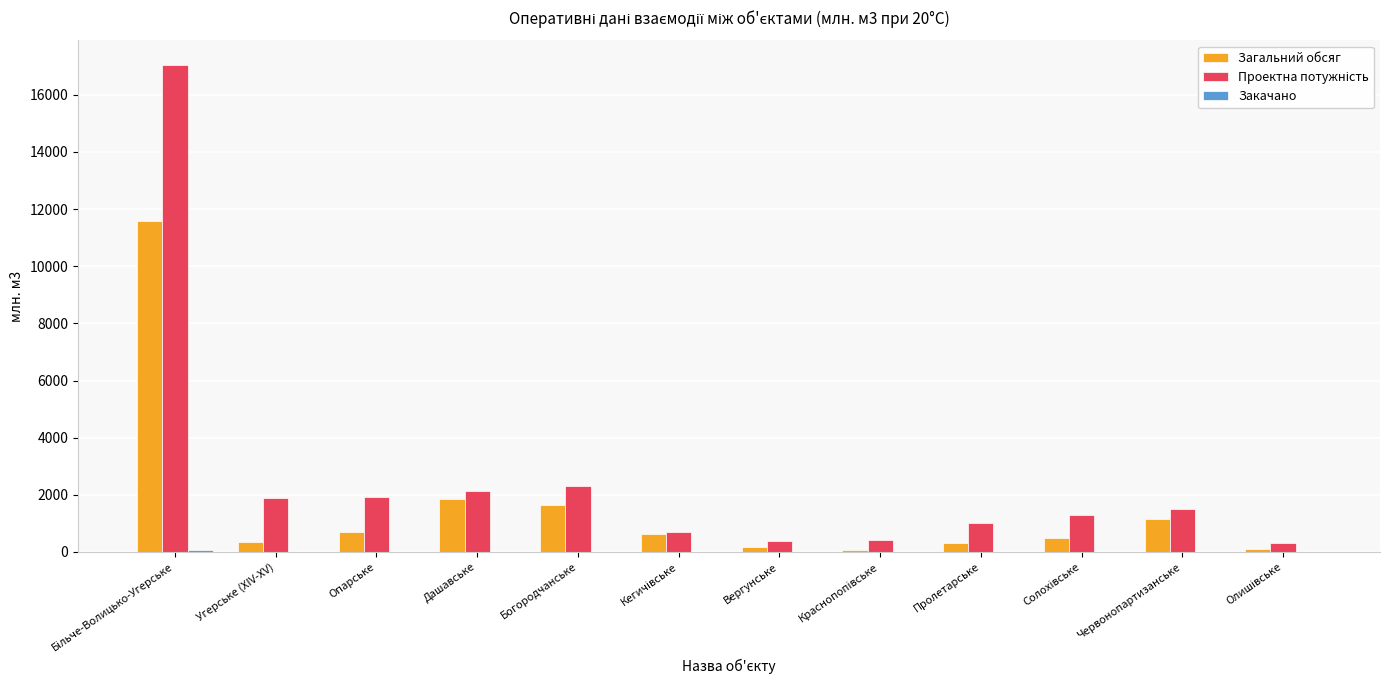

What is the maximum value shown in the chart?

17050.0